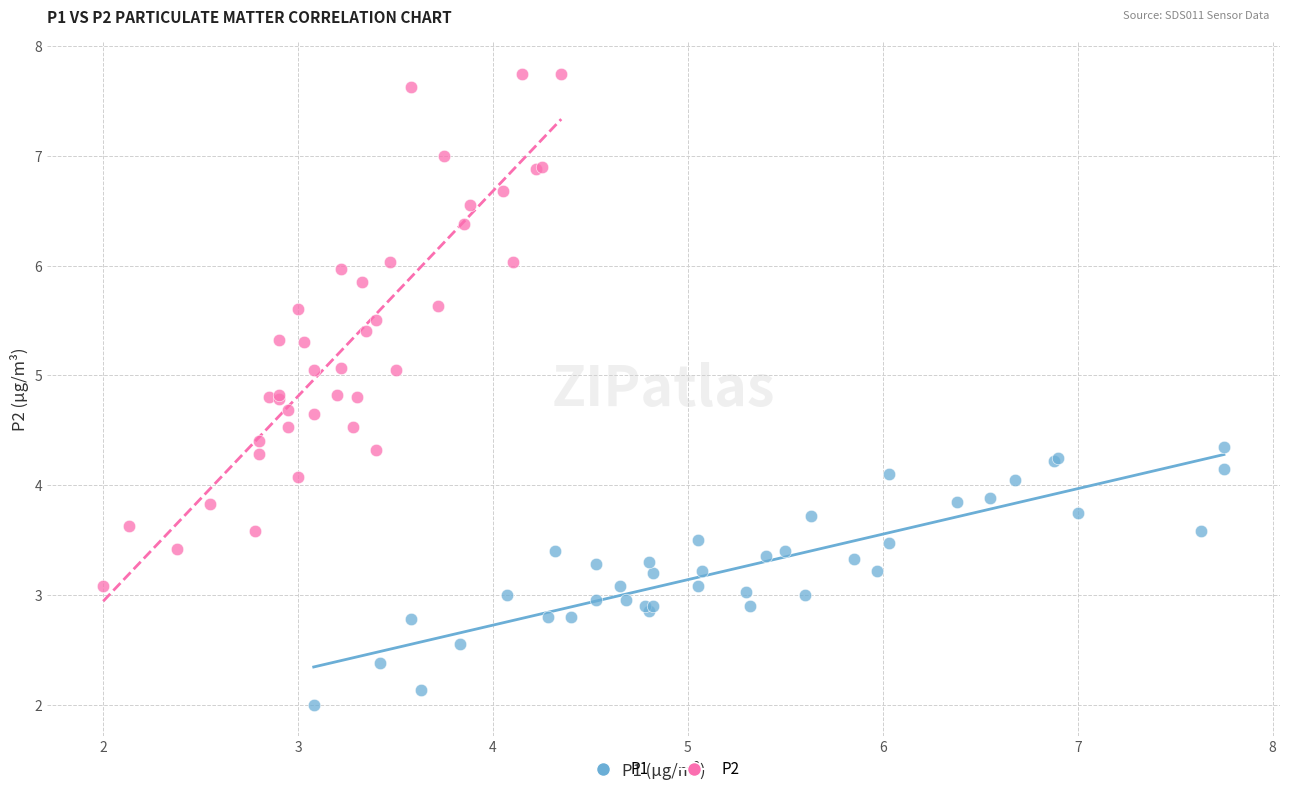

Which series contains the lowest Y value?

P1